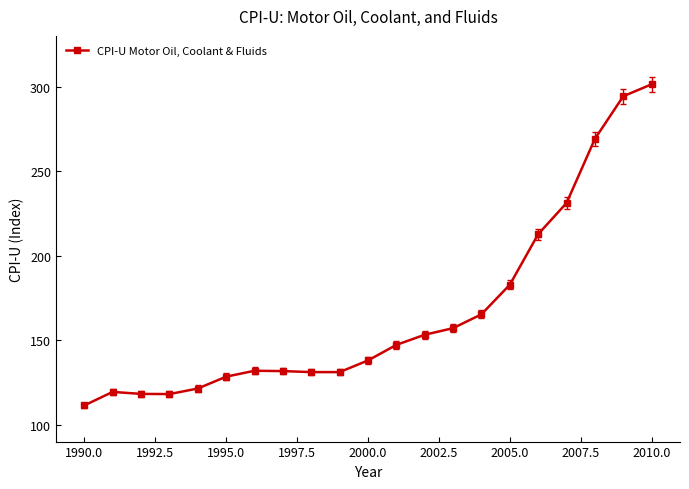

What is the smallest value displayed?

111.4